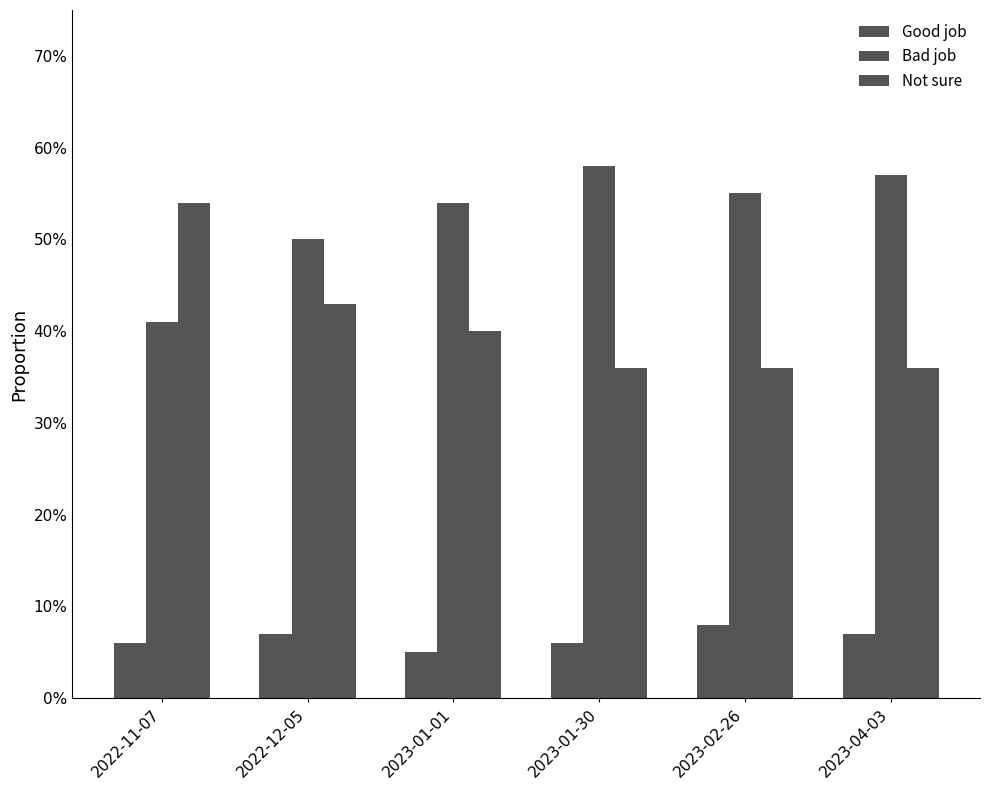

Are the bars horizontal?

No